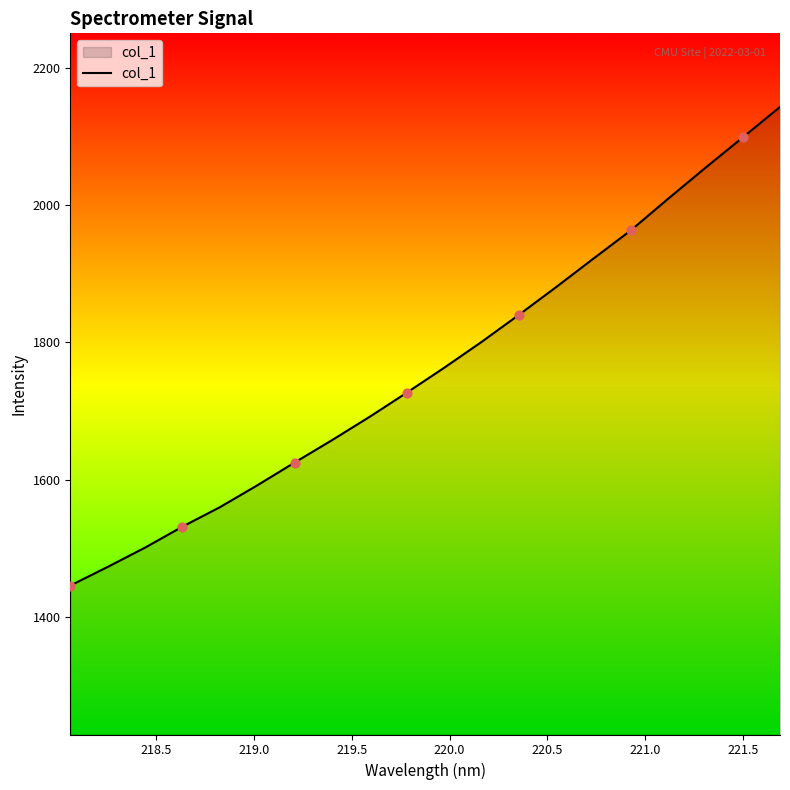

What is the minimum value shown in the chart?

1445.8